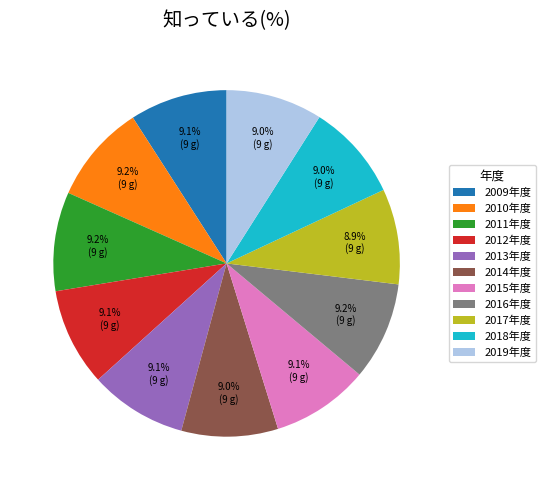

What is the ratio of the value at 2018年度 to the value at 2014年度?

1.0